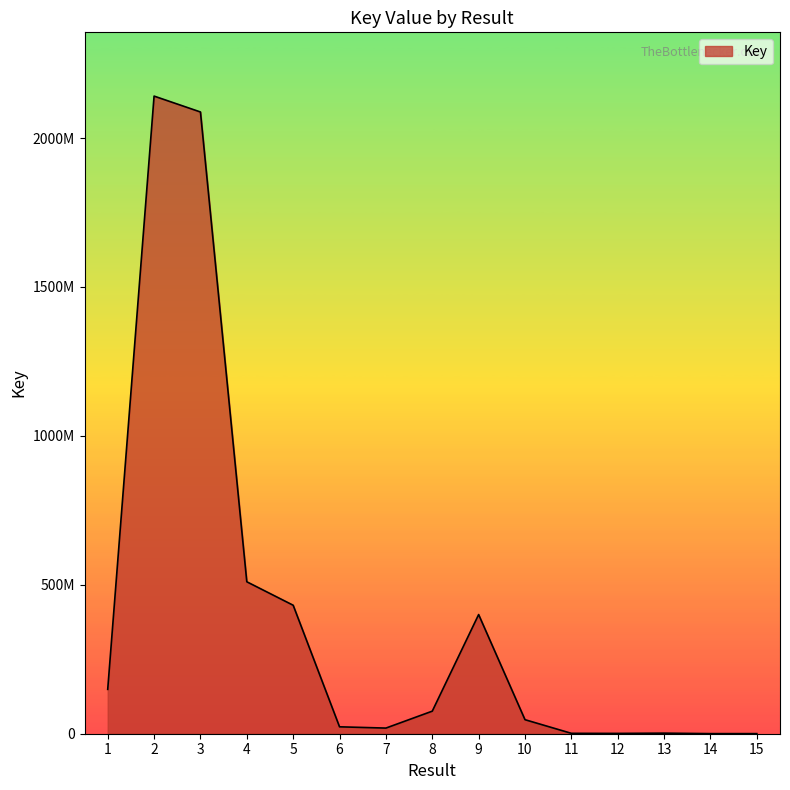

Is this an area chart (filled region under the line)?

Yes